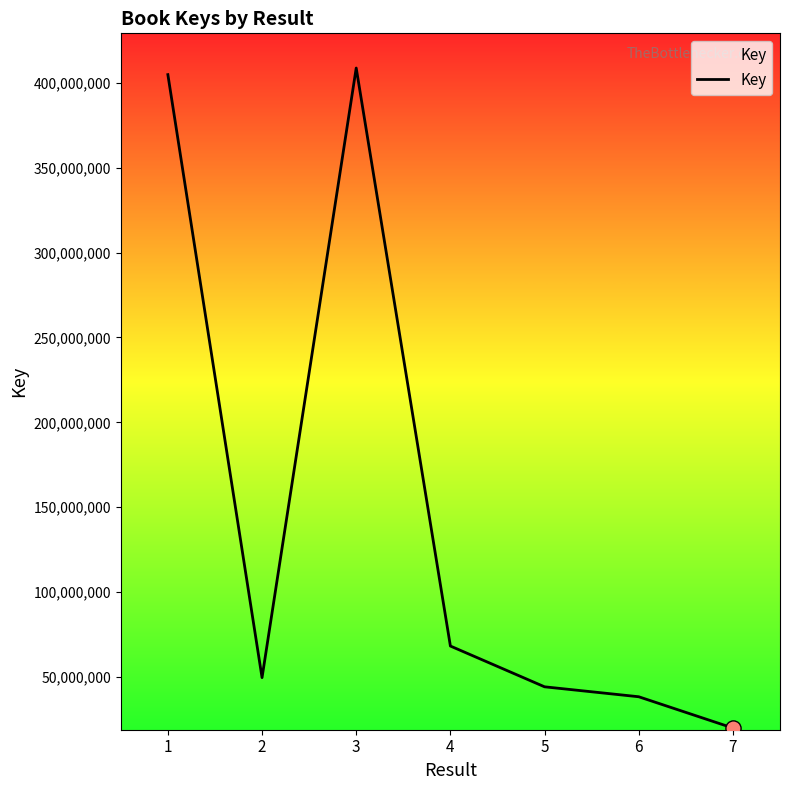

What is the change in value from 1 to 7?

-384766238